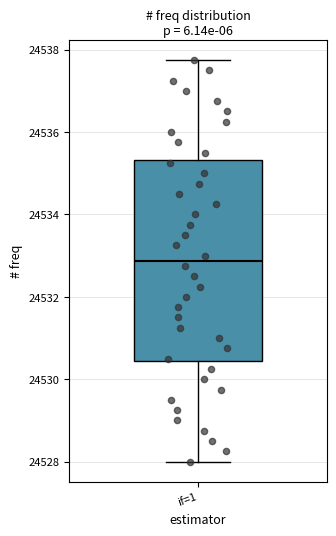

Read this box plot against the y-axis: the position of the median line, the range covered by the box, and the ends of both whiskers. The values are not printed on the chart, so give them approximately, as read against the axis.

median 24532.8, box 24530.4 to 24535.4, whiskers 24528.0 to 24537.8